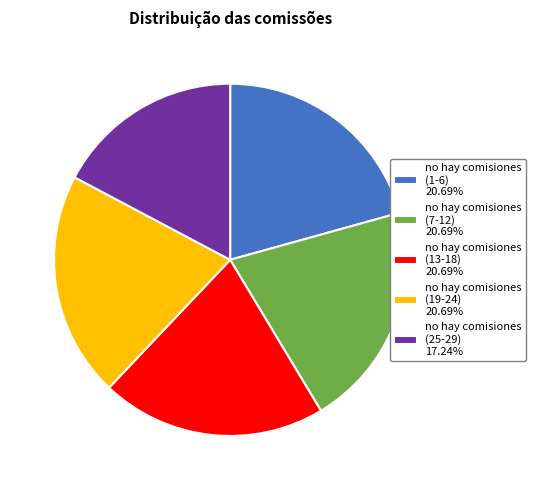

What is the ratio of the value at no hay comisiones (19-24) 20.69% to the value at no hay comisiones (13-18) 20.69%?

1.0